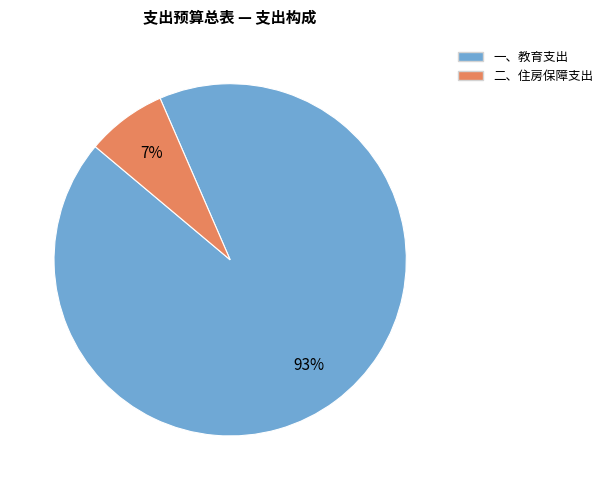

What is the largest slice in the pie chart?

一、教育支出